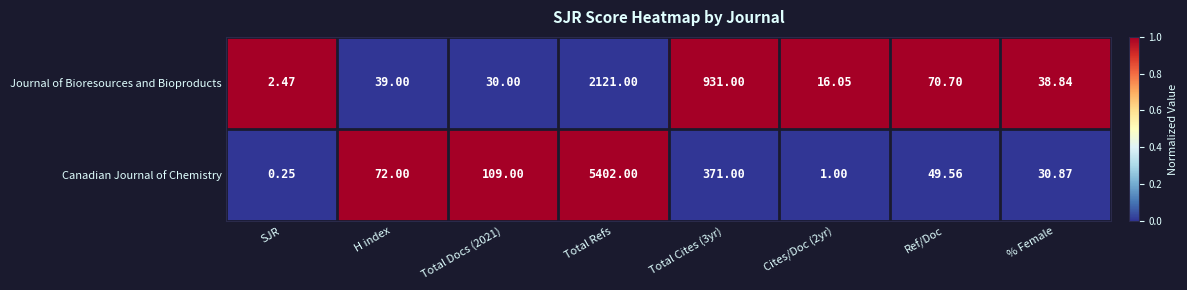

Rank the series by their maximum value, from lowest to highest.

Journal of Bioresources and Bioproducts, Canadian Journal of Chemistry